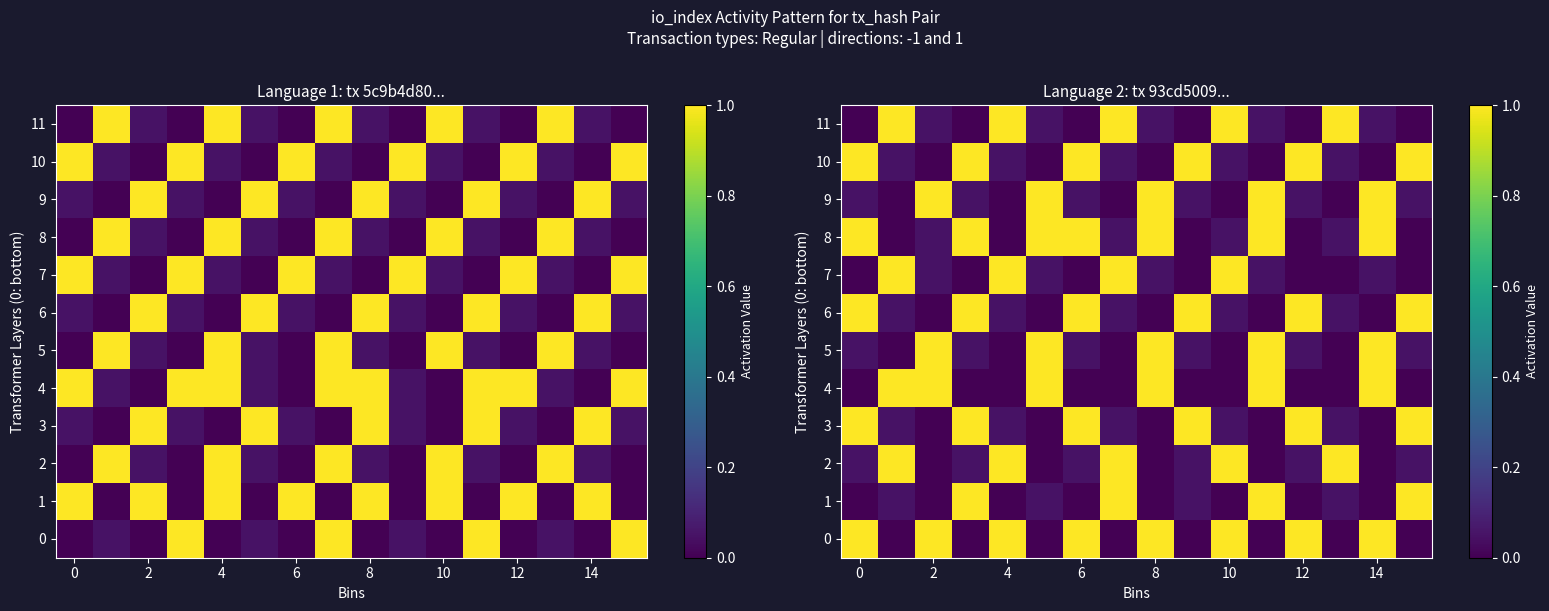

How many distinct data groups are displayed?

12